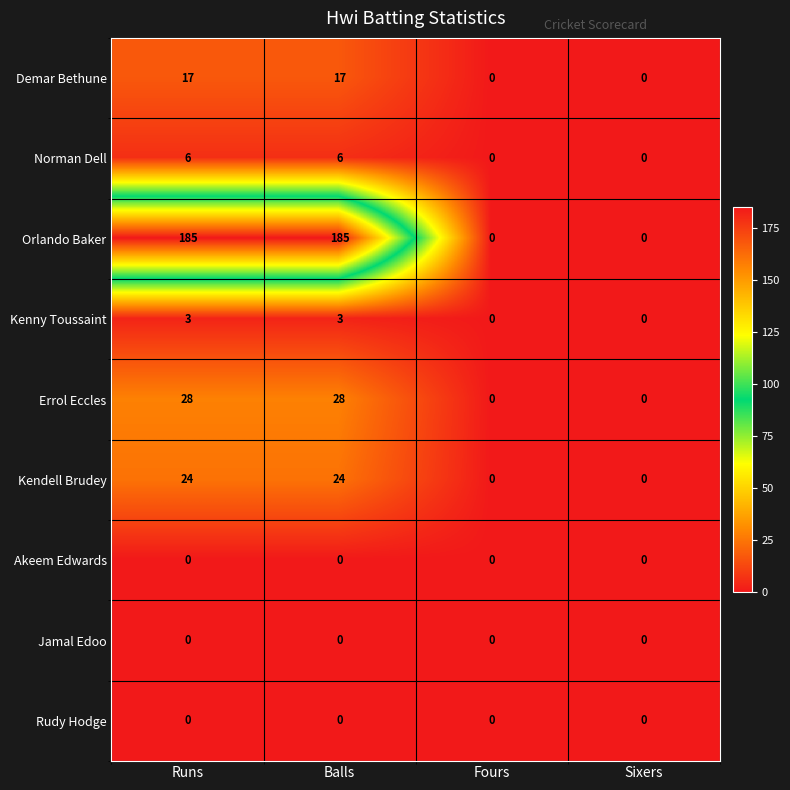

Is it true that Kendell Brudey equals 11 at Sixers?

False